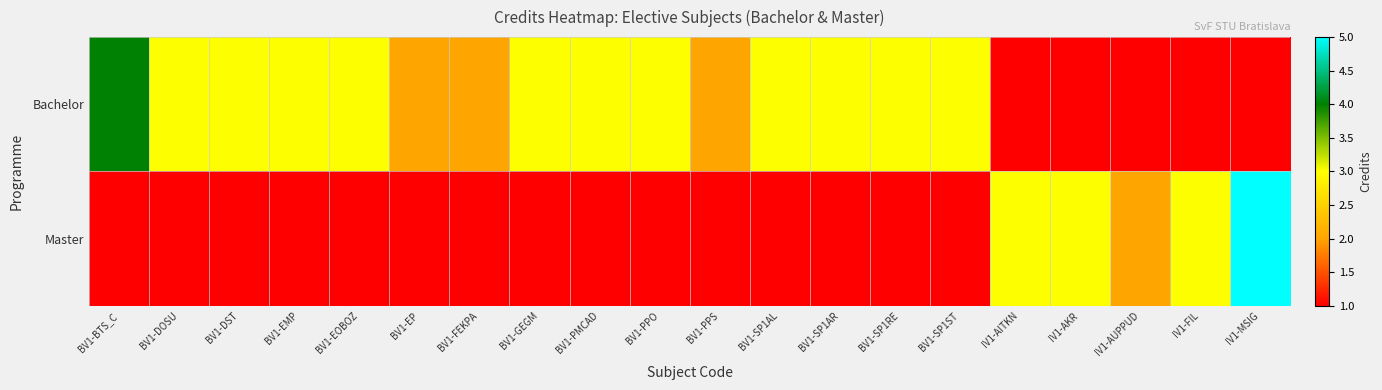

At which category does the chart reach its peak across all series?

IV1-MSIG